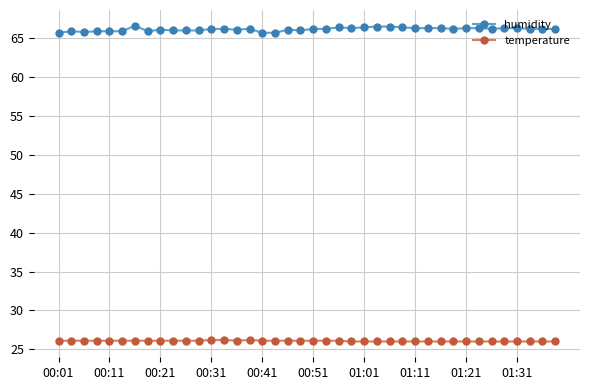

What are all the series names shown in the legend?

humidity, temperature